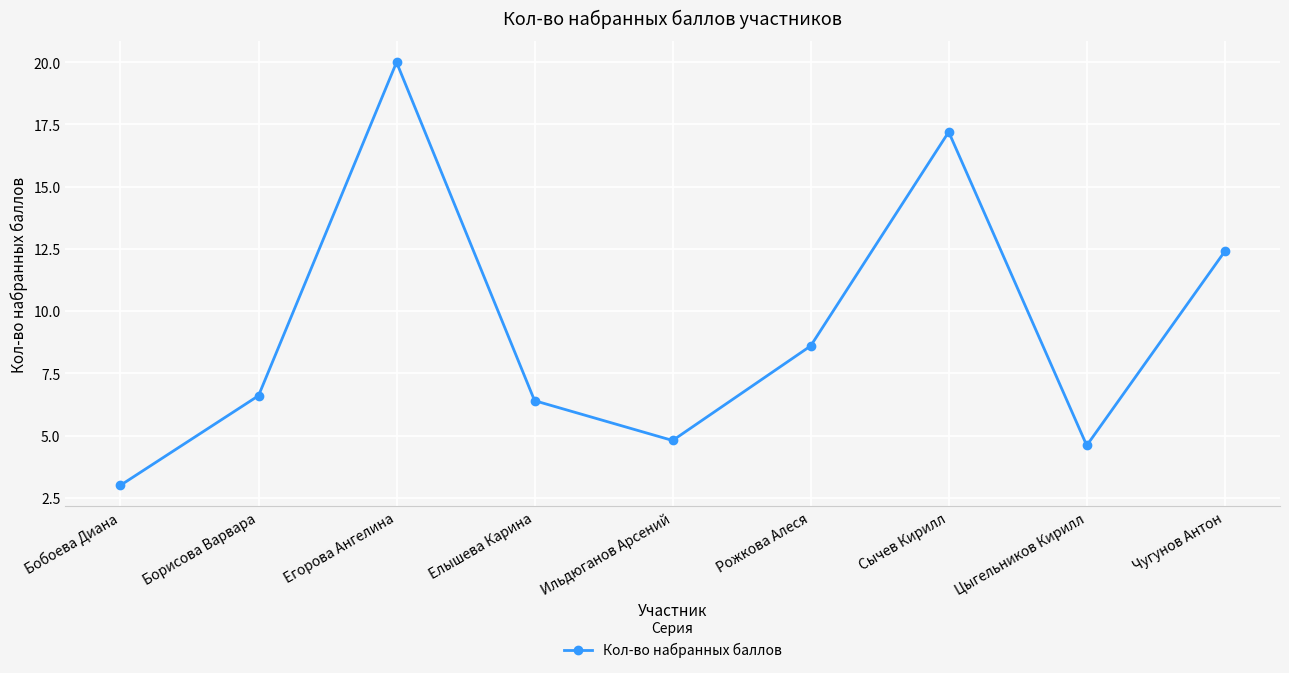

The chart shows a value of 6.5 at Ильдюганов Арсений. True or false?

False